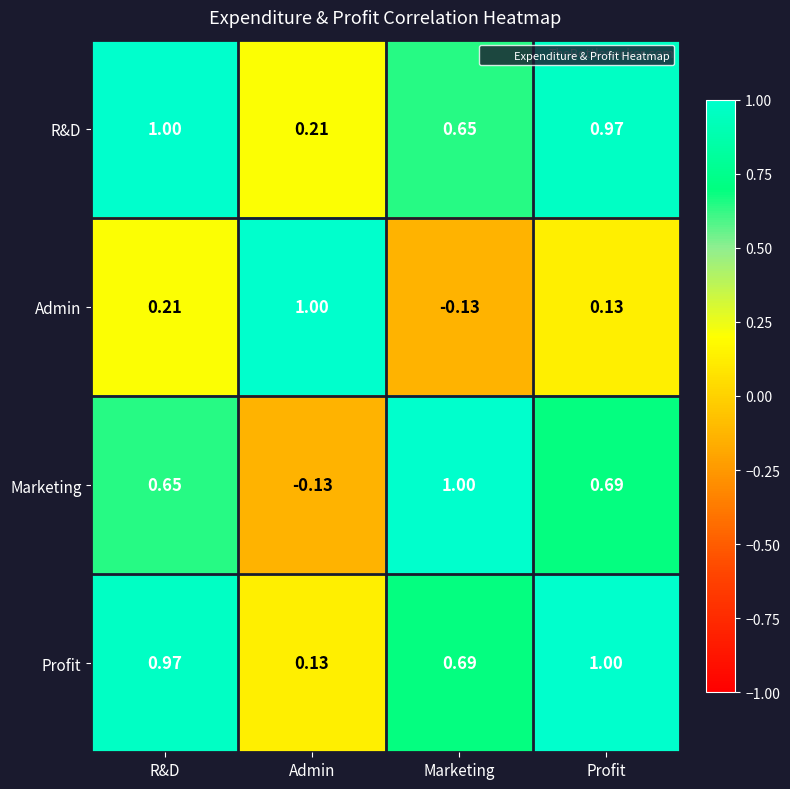

What is the total value across all series at Marketing?

2.2